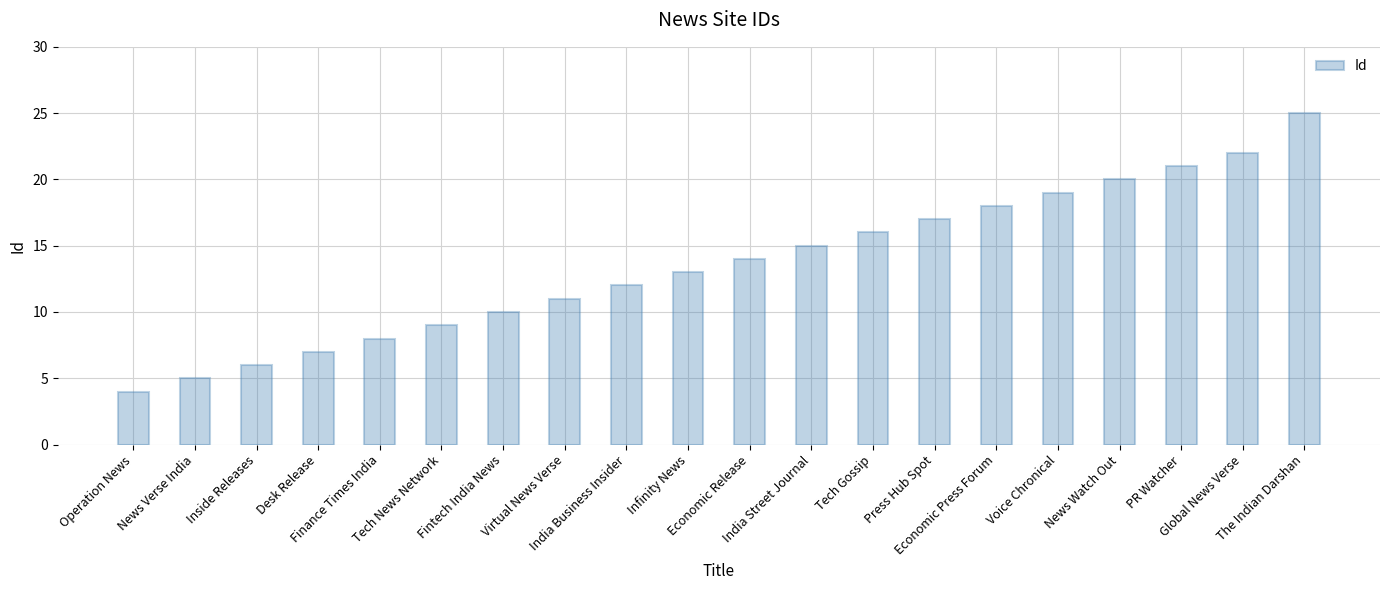

Reading left to right, extract all data points from this chart.

4	5	6	7	8	9	10	11	12	13	14	15	16	17	18	19	20	21	22	25